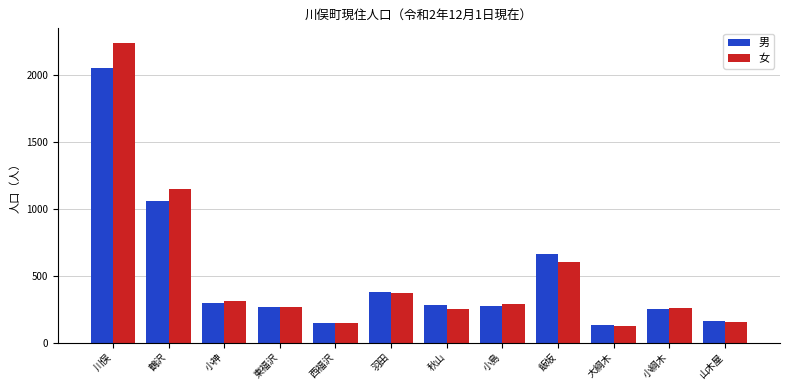

How many bars are there in total?

24